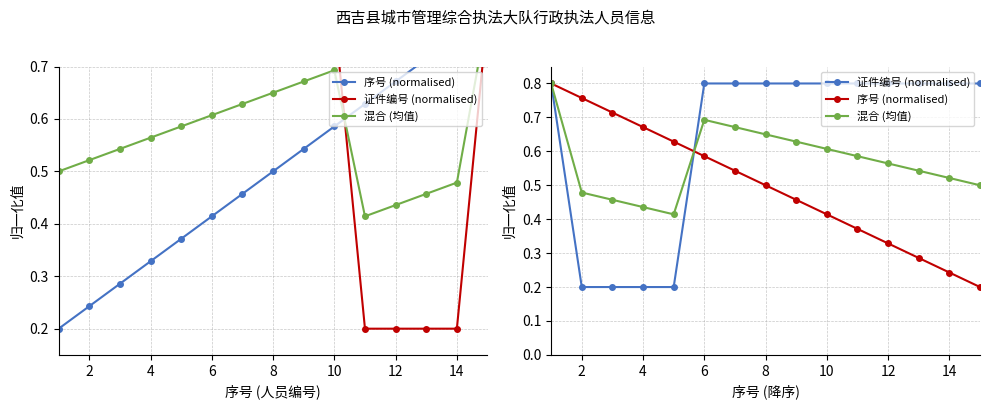

Does the chart display data point markers on the line(s)?

Yes